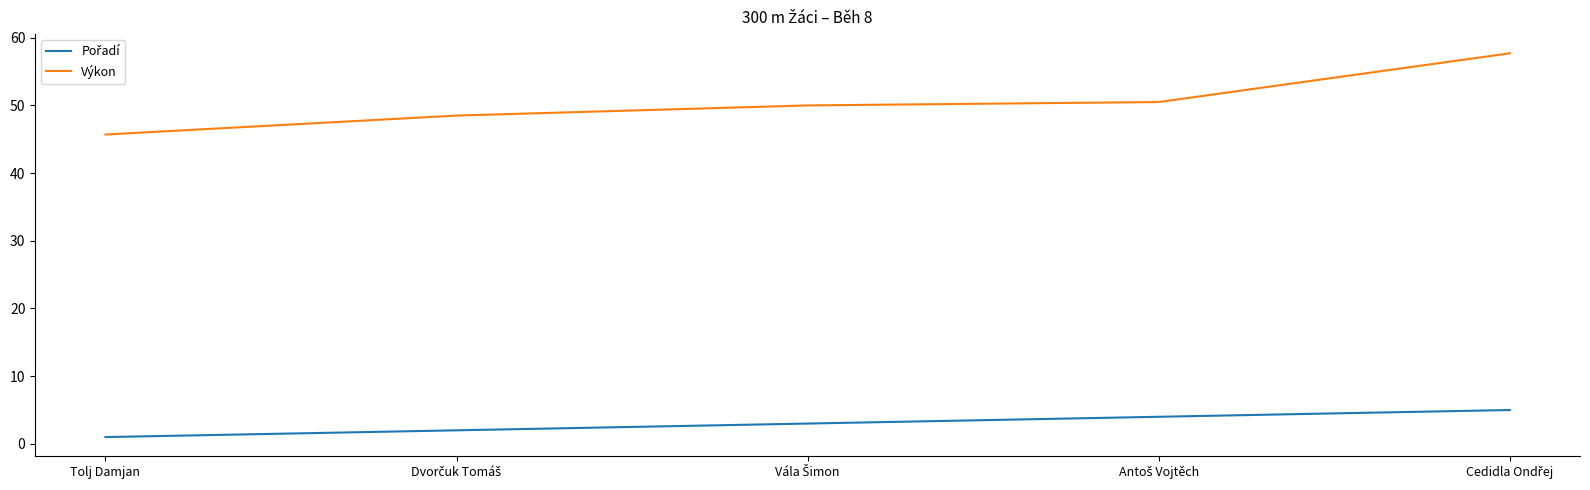

What is the difference between the maximum and second lowest values in the Výkon series?

9.2